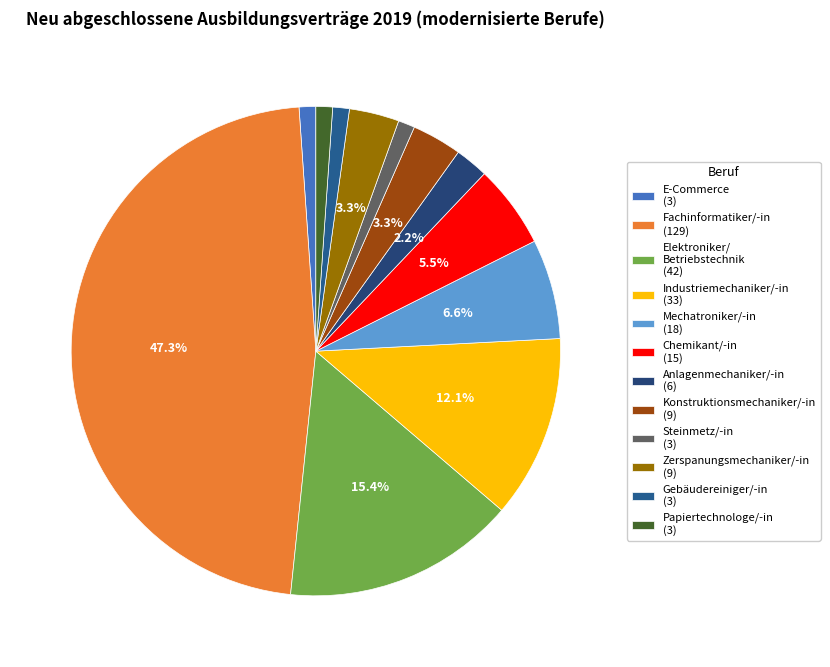

What is the smallest slice in the pie chart?

Kaufmann/-frau im E-Commerce